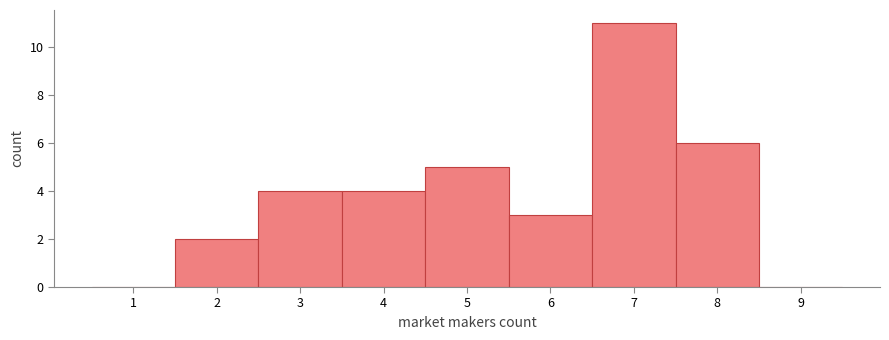

Reading left to right, transcribe this chart: for each bar, give the range it covers on the x-axis and its height. The values are not printed on the chart, so give them approximately, as read against the axis.

0.5 to 1.5: 0
1.5 to 2.5: 2
2.5 to 3.5: 4
3.5 to 4.5: 4
4.5 to 5.5: 5
5.5 to 6.5: 3
6.5 to 7.5: 11
7.5 to 8.5: 6
8.5 to 9.5: 0